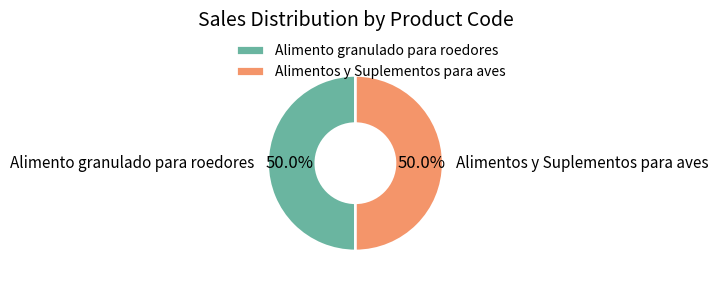

What is the ratio of the value at Alimento granulado para roedores to the value at Alimentos y Suplementos para aves?

1.0